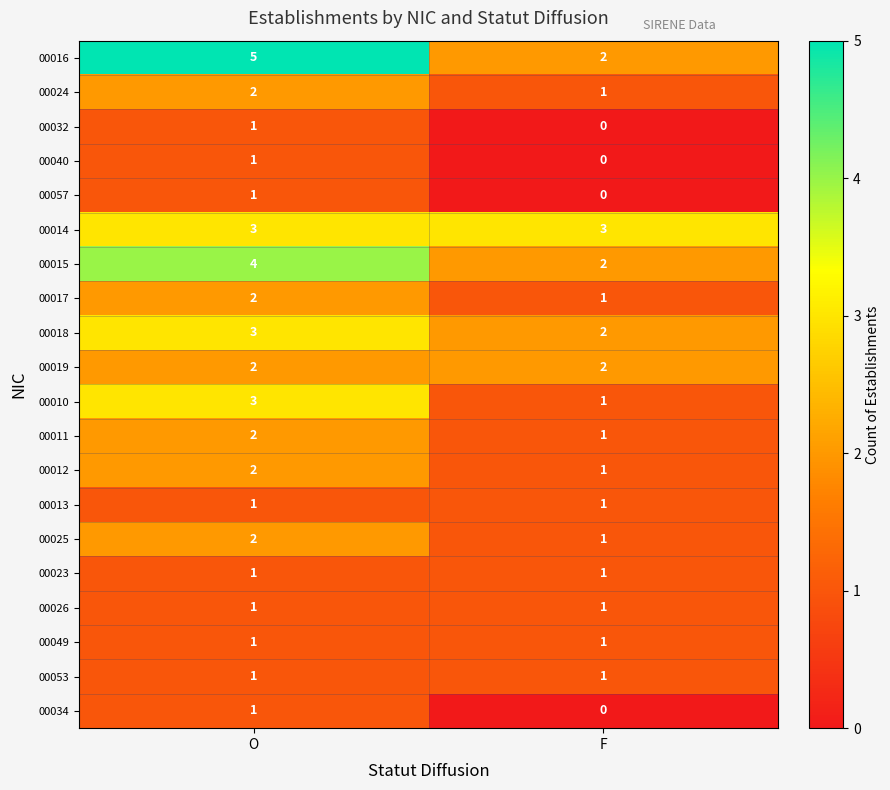

The 00013 series shows 1 at O. True or false?

True